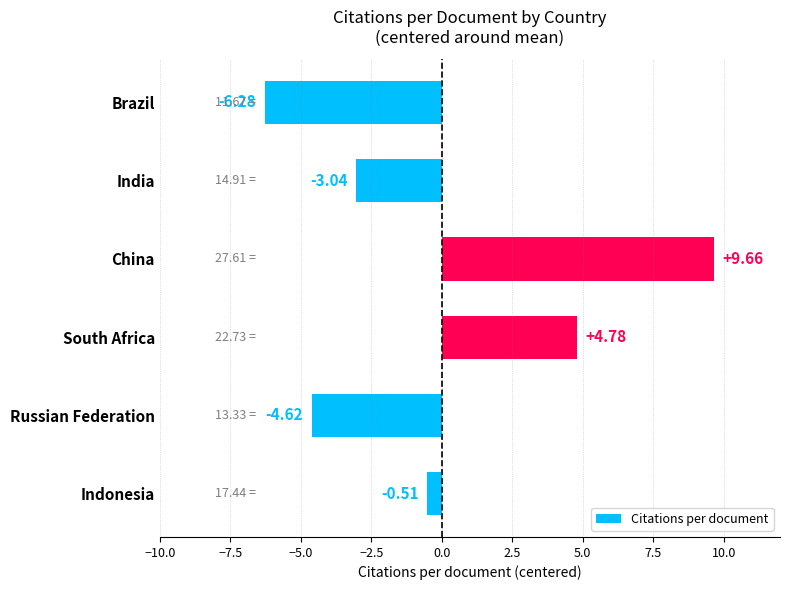

What is the change in value from China to Russian Federation?

-14.3